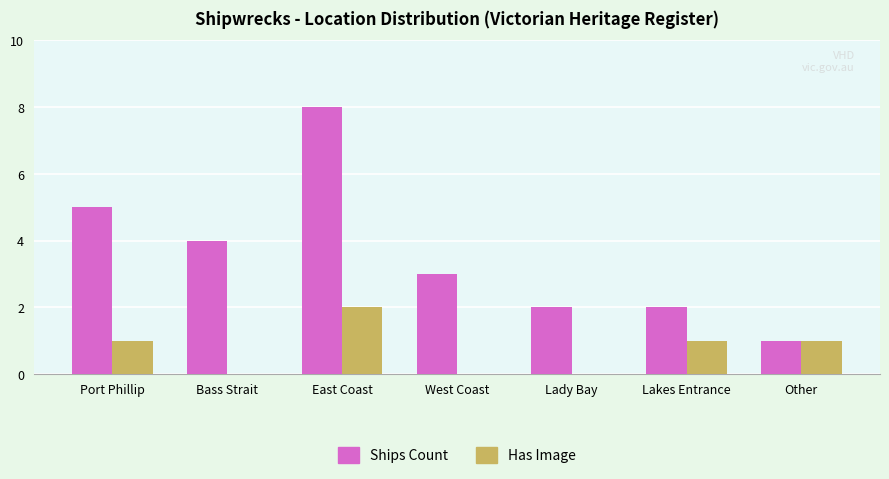

What is the sum of the Ships Count values at Other and Lakes Entrance?

3